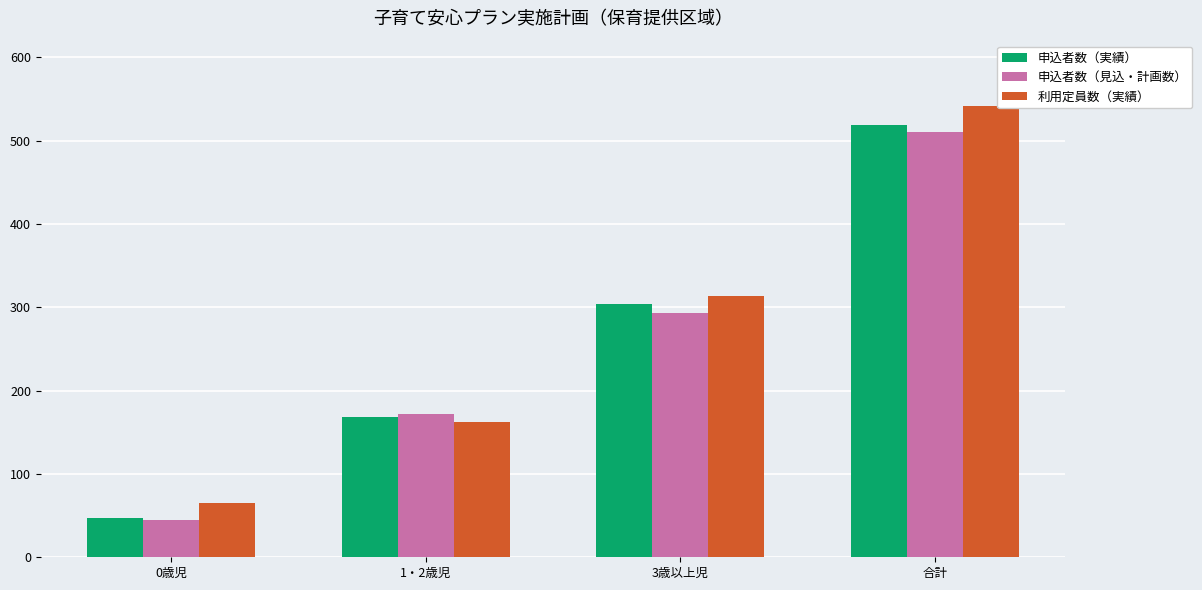

The 申込者数（見込・計画数） series shows 906 at 合計. True or false?

False